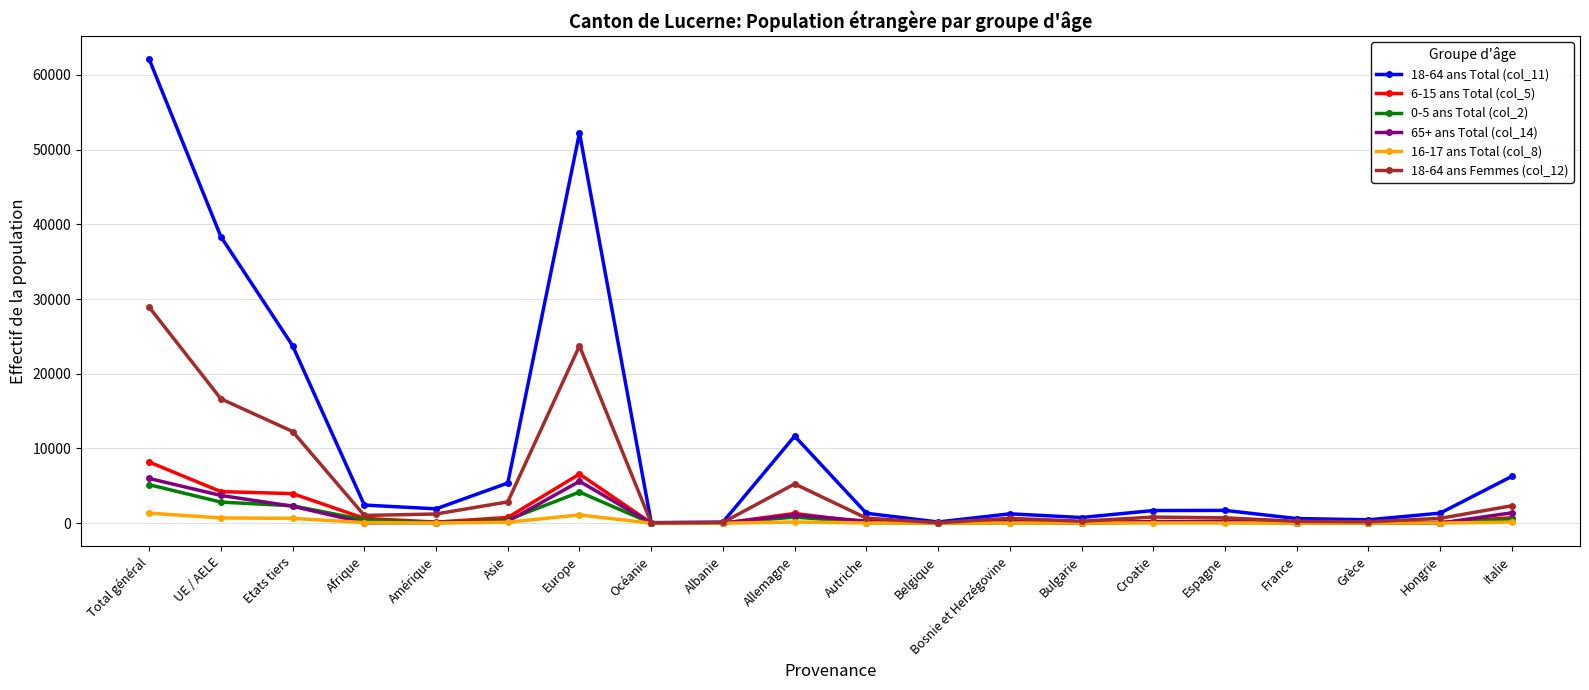

At which category is the sum across all series the highest?

Total général